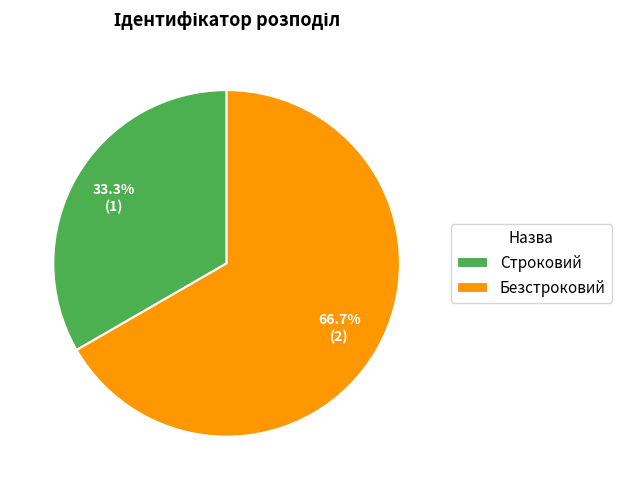

Rank the categories by value from lowest to highest.

Строковий, Безстроковий